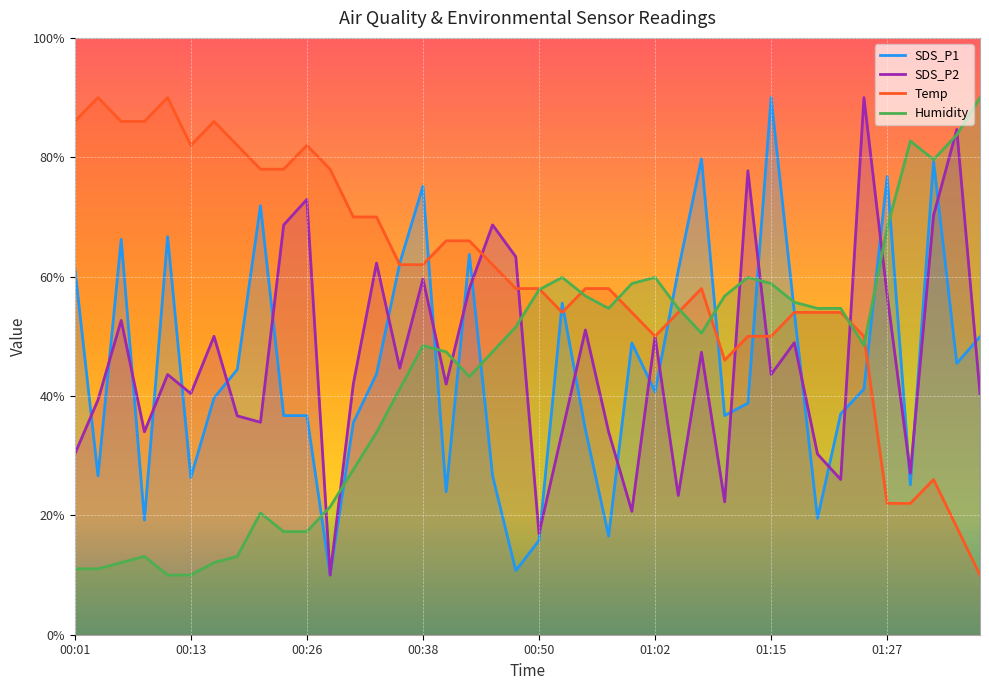

What is the total value across all series at 01:02?

200.6